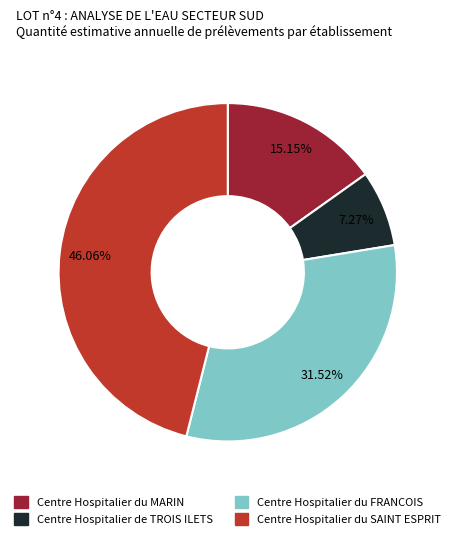

How many segments does this pie chart have?

4